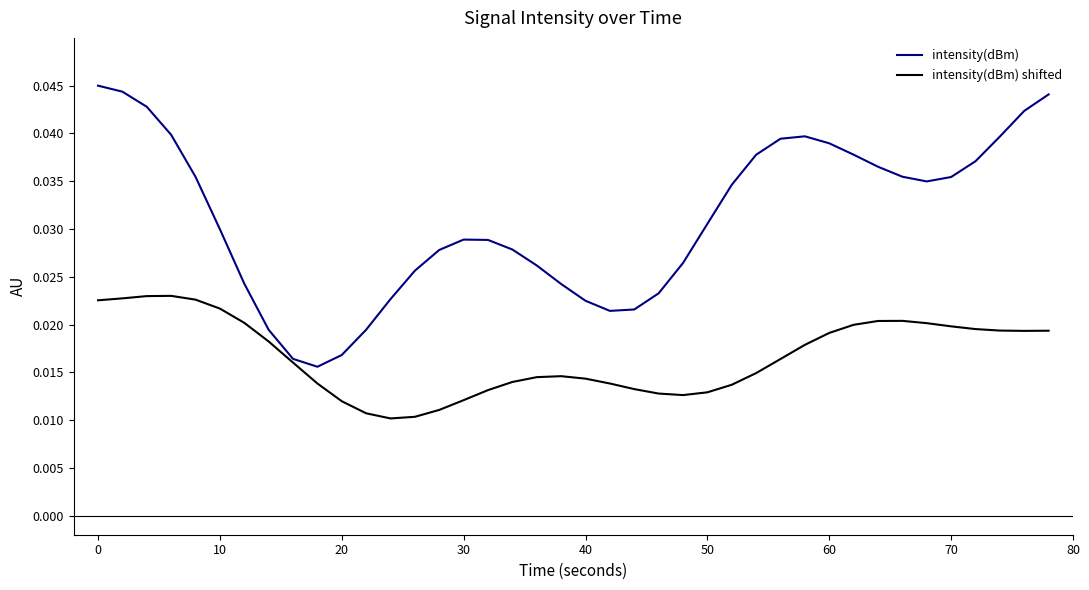

List the series in order of their peak value, lowest first.

intensity(dBm) shifted, intensity(dBm)